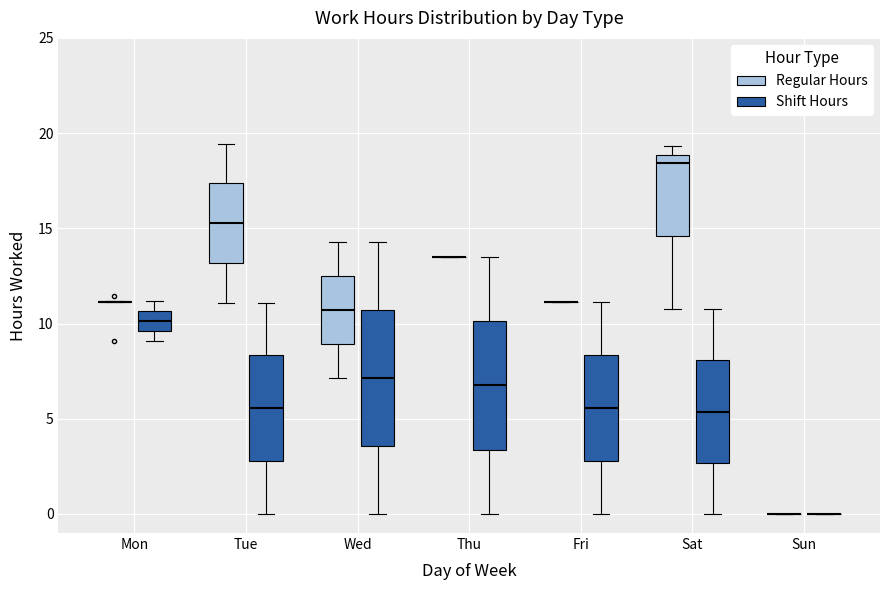

Reading left to right, read every box against the y-axis: the position of its median line, the range the box covers, and the ends of its whiskers. The values are not printed on the chart, so give them approximately, as read against the axis.

Mon (Regular Hours): box collapsed to a line at 11.0, whiskers 11.0 to 11.0
Mon (Shift Hours): median 10.0, box 9.5 to 10.5, whiskers 9.0 to 11.0
Tue (Regular Hours): median 15.5, box 13.0 to 17.5, whiskers 11.0 to 19.5
Tue (Shift Hours): median 5.5, box 3.0 to 8.5, whiskers 0.0 to 11.0
Wed (Regular Hours): median 10.5, box 9.0 to 12.5, whiskers 7.0 to 14.5
Wed (Shift Hours): median 7.0, box 3.5 to 10.5, whiskers 0.0 to 14.5
Thu (Regular Hours): box collapsed to a line at 13.5, whiskers 13.5 to 13.5
Thu (Shift Hours): median 7.0, box 3.5 to 10.0, whiskers 0.0 to 13.5
Fri (Regular Hours): box collapsed to a line at 11.0, whiskers 11.0 to 11.0
Fri (Shift Hours): median 5.5, box 3.0 to 8.5, whiskers 0.0 to 11.0
Sat (Regular Hours): median 18.5, box 14.5 to 19.0, whiskers 11.0 to 19.5
Sat (Shift Hours): median 5.5, box 2.5 to 8.0, whiskers 0.0 to 11.0
Sun (Regular Hours): box collapsed to a line at 0.0, whiskers 0.0 to 0.0
Sun (Shift Hours): box collapsed to a line at 0.0, whiskers 0.0 to 0.0